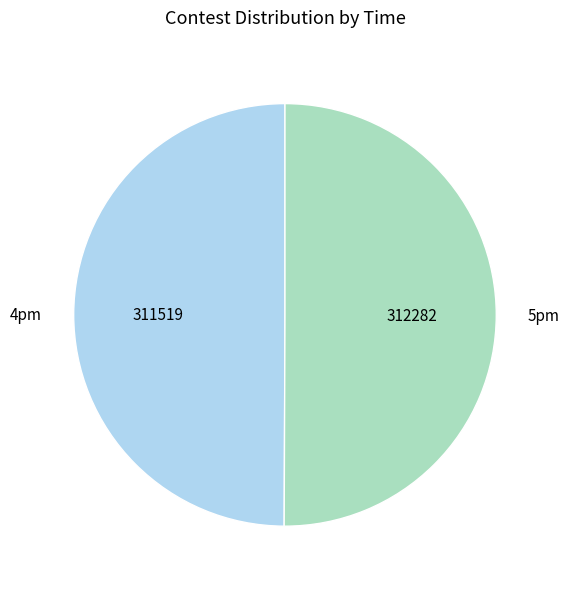

Do 5pm and 4pm together represent more than half of the pie?

Yes